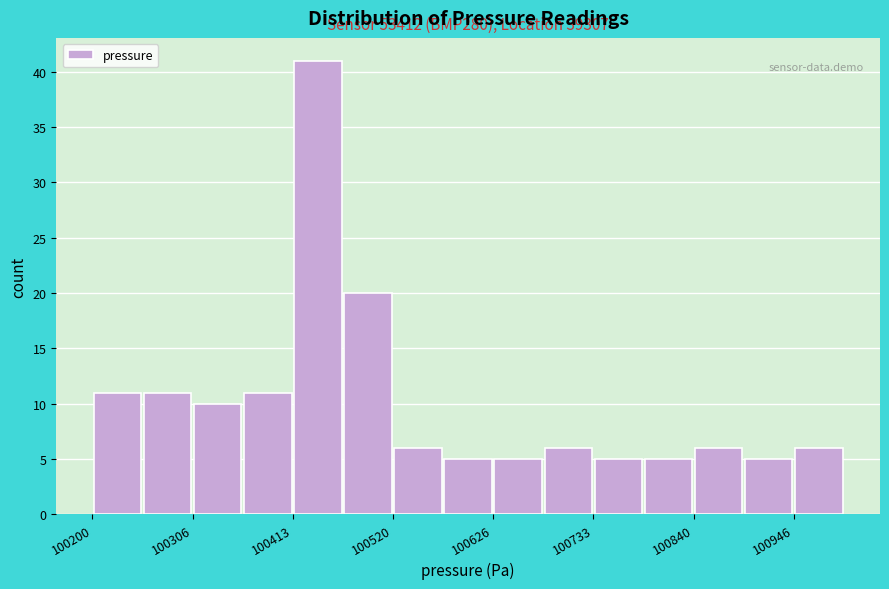

Read against the x-axis, roughly where is the centre of the tallest bar?

100440